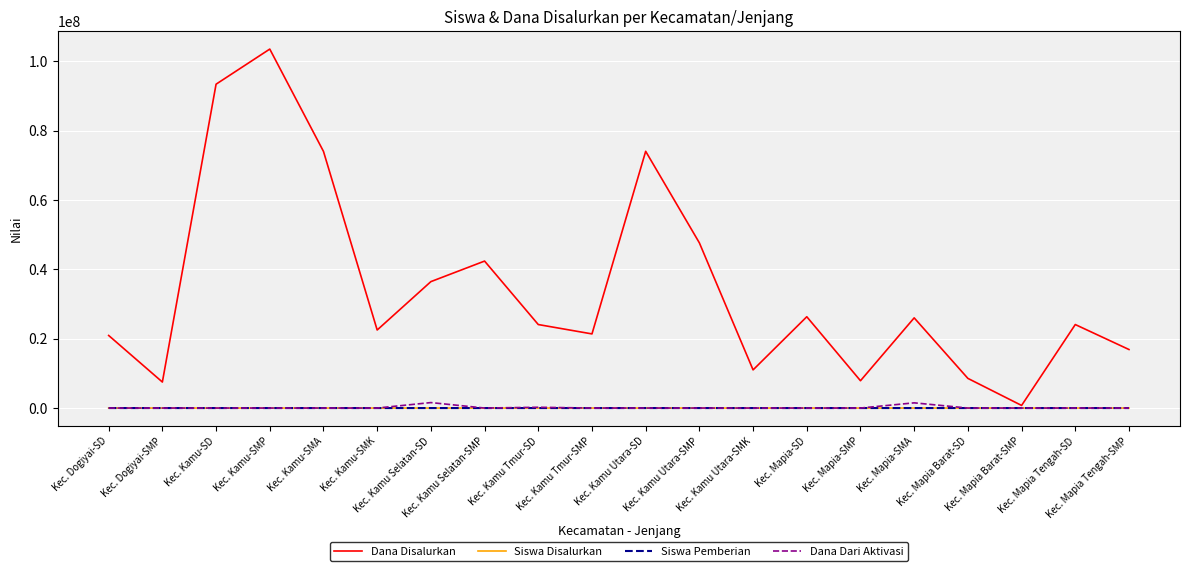

Which series has the largest total across all categories?

Dana Disalurkan